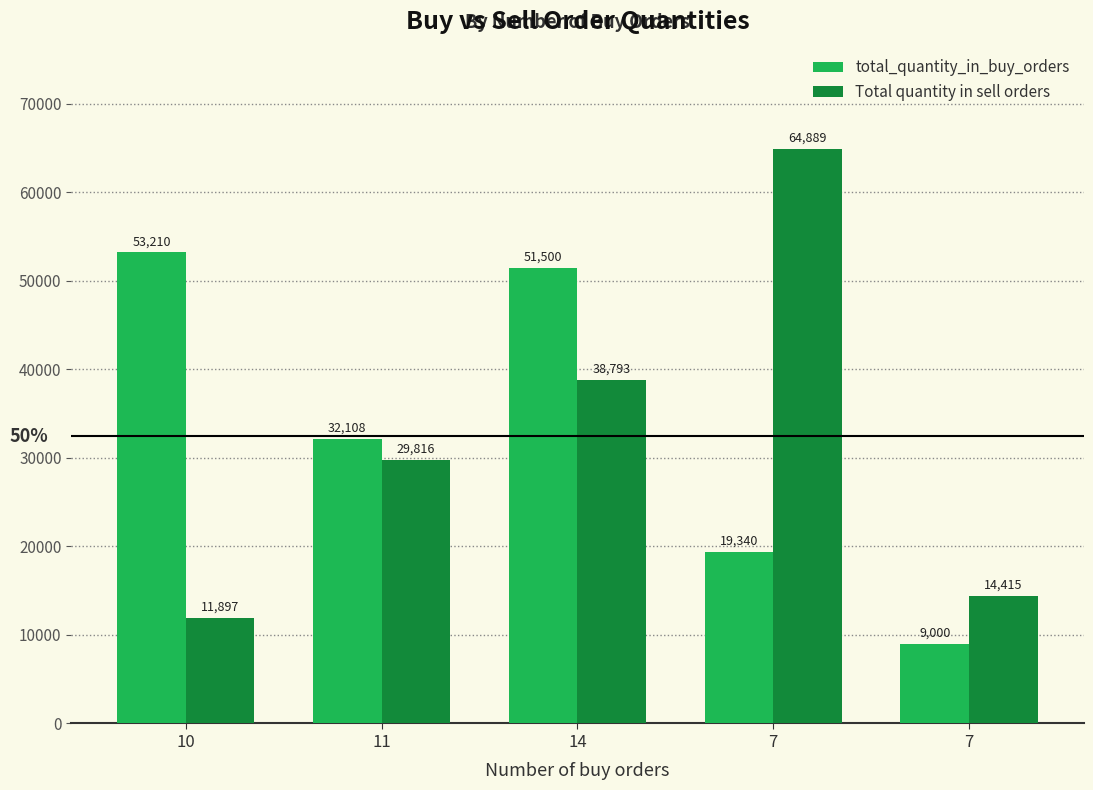

True or false: total_quantity_in_buy_orders has a value of 32108 at 11.

True